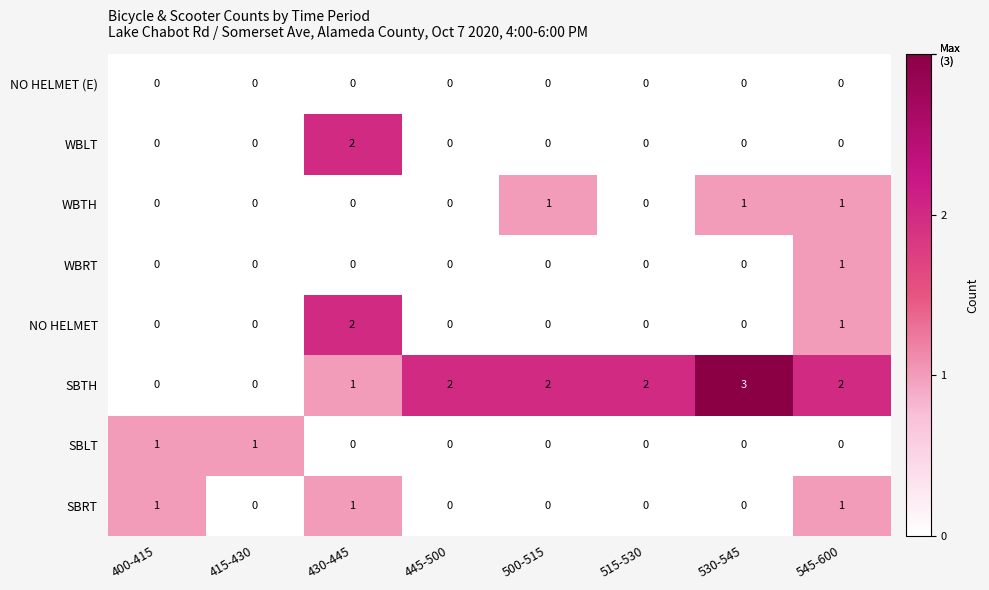

At which category does the chart reach its peak across all series?

530-545